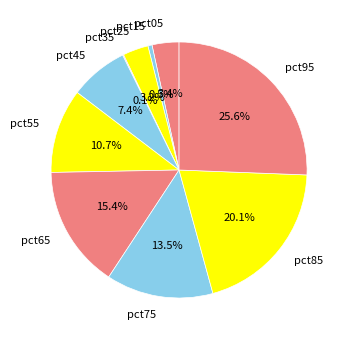

What is the largest slice in the pie chart?

pct95